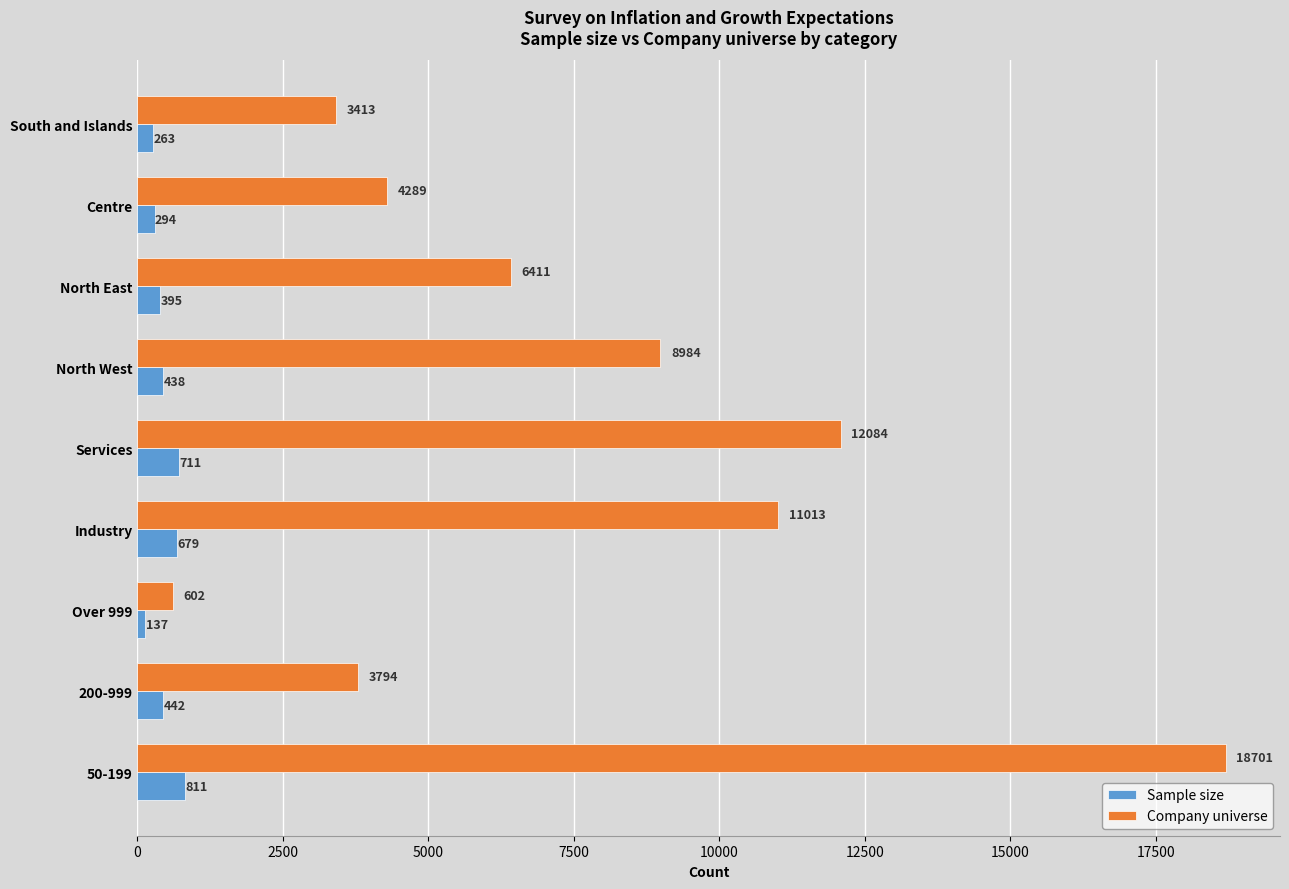

List the series in order of their peak value, highest first.

Company universe, Sample size